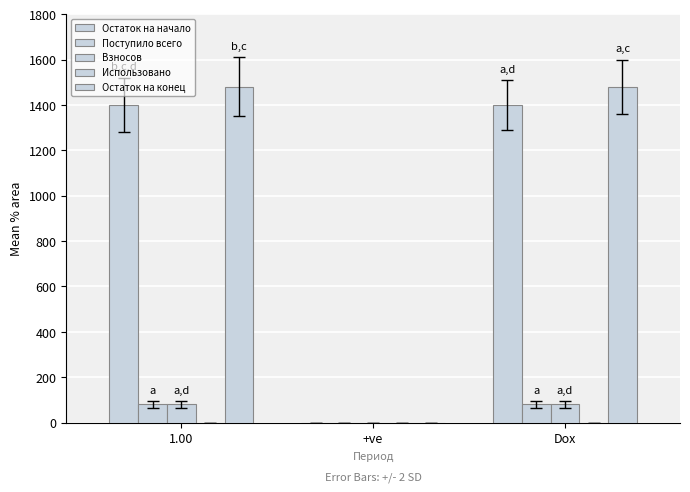

Which series has the widest spread of values?

Остаток на конец